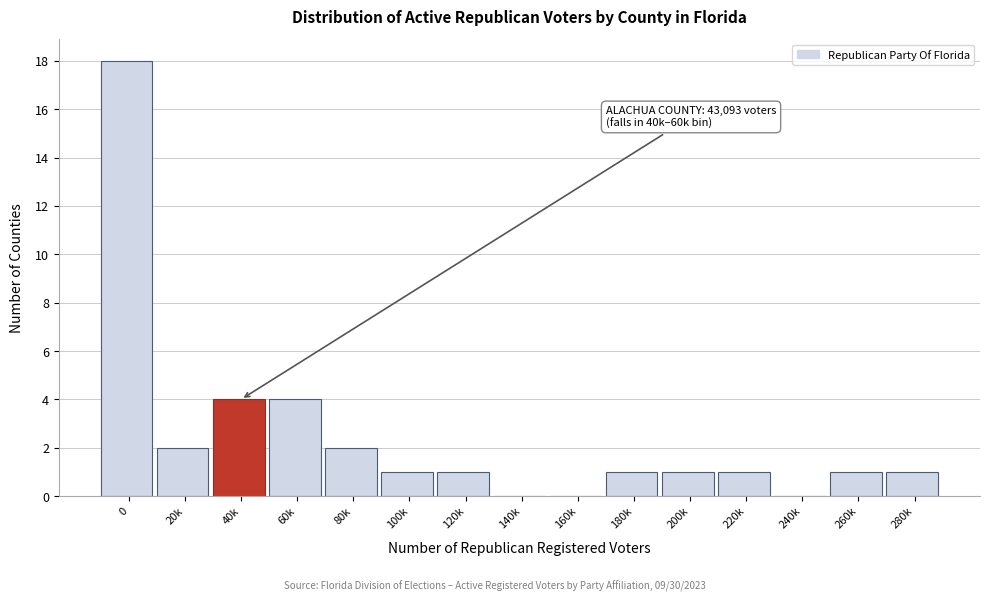

Reading left to right, what are all the values shown in this chart?

0=18	20k=2	40k=4	60k=4	80k=2	100k=1	120k=1	140k=0	160k=0	180k=1	200k=1	220k=1	240k=0	260k=1	280k=1